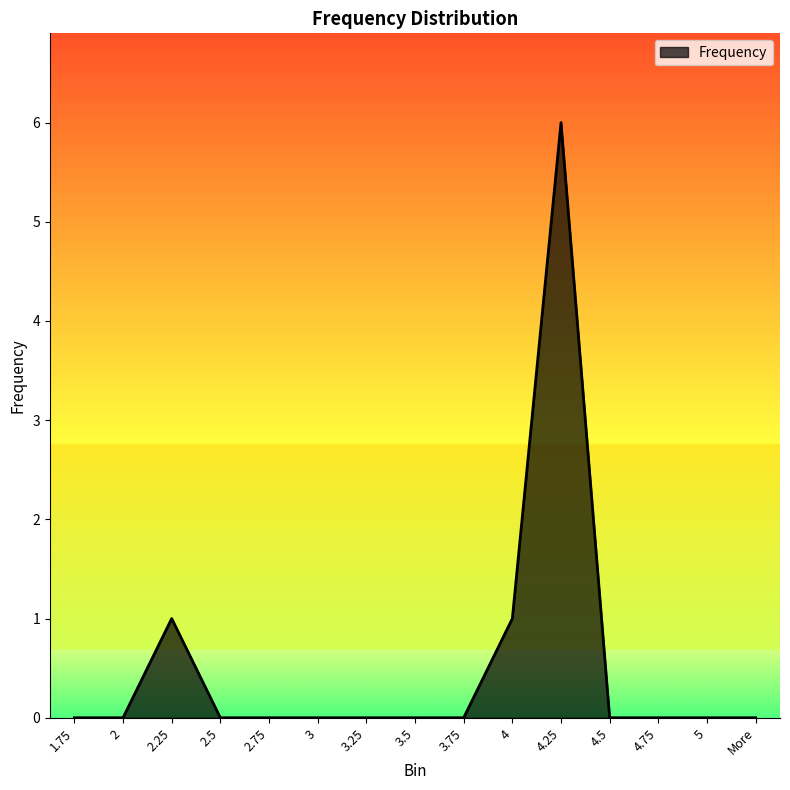

Which has a higher value, 2.25 or 3.75?

2.25